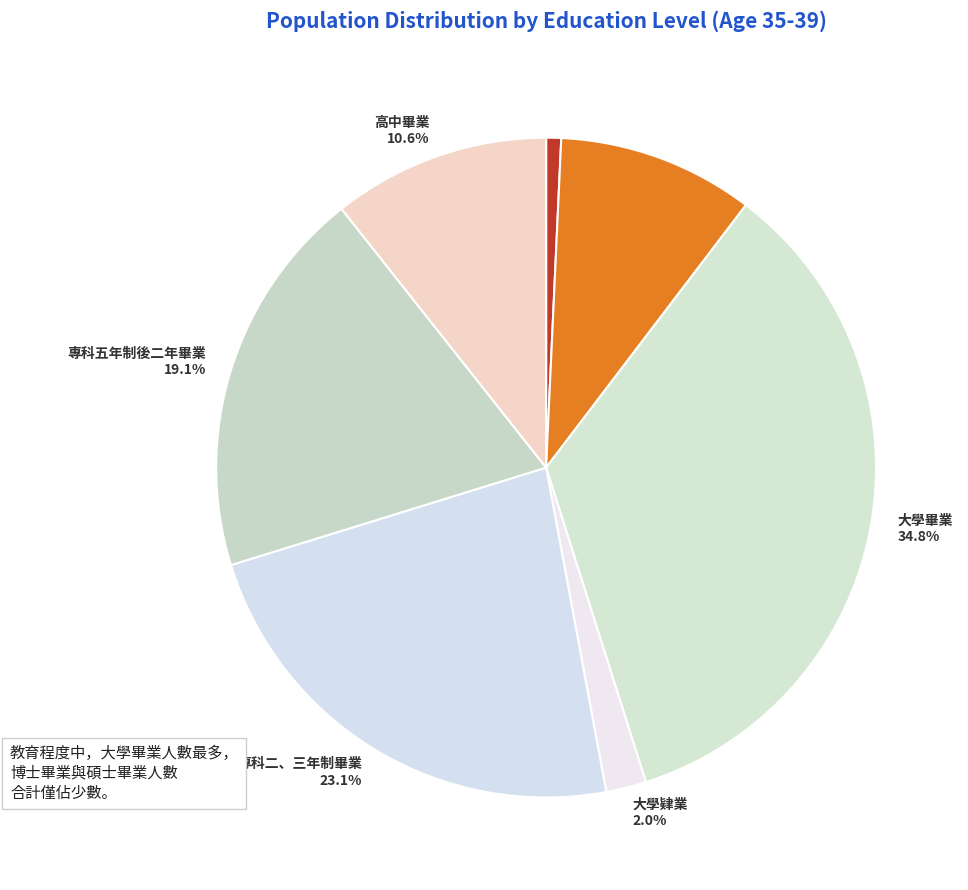

Count the number of slices in the pie.

7